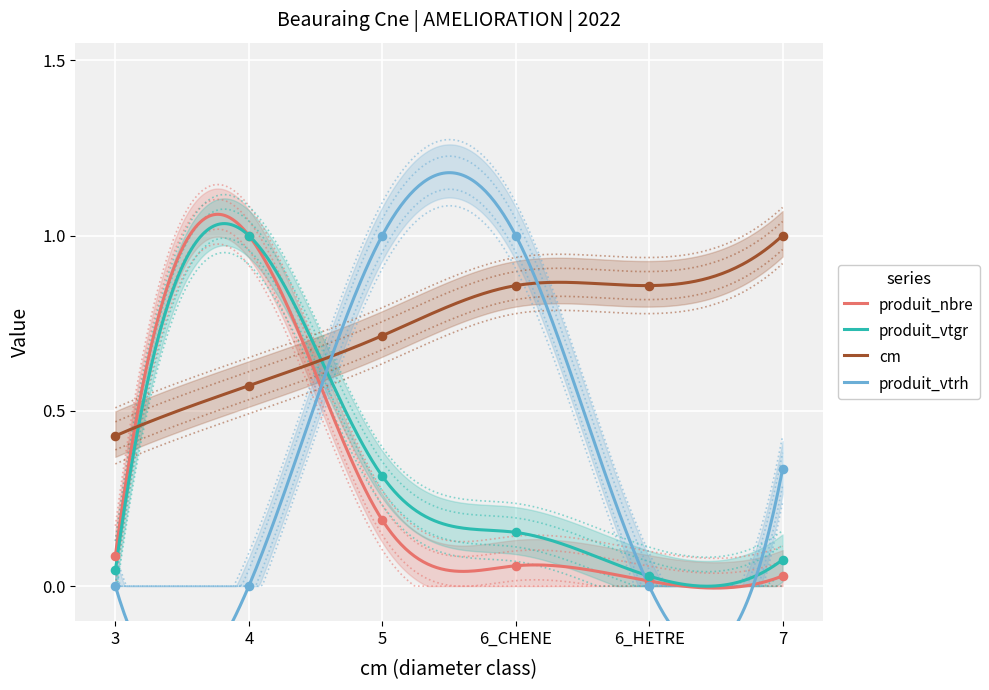

Which series reaches the minimum Y coordinate?

produit_vtrh